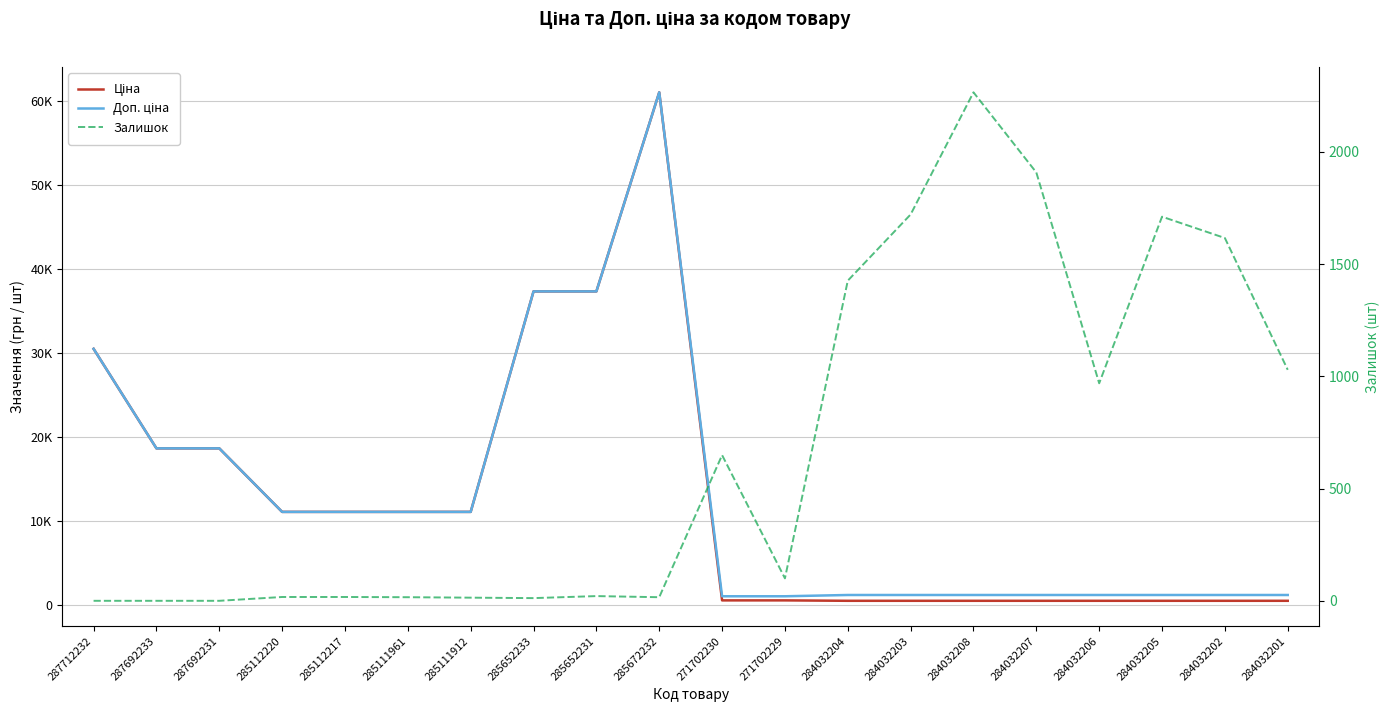

At how many categories does at least one series exceed 9250?

10